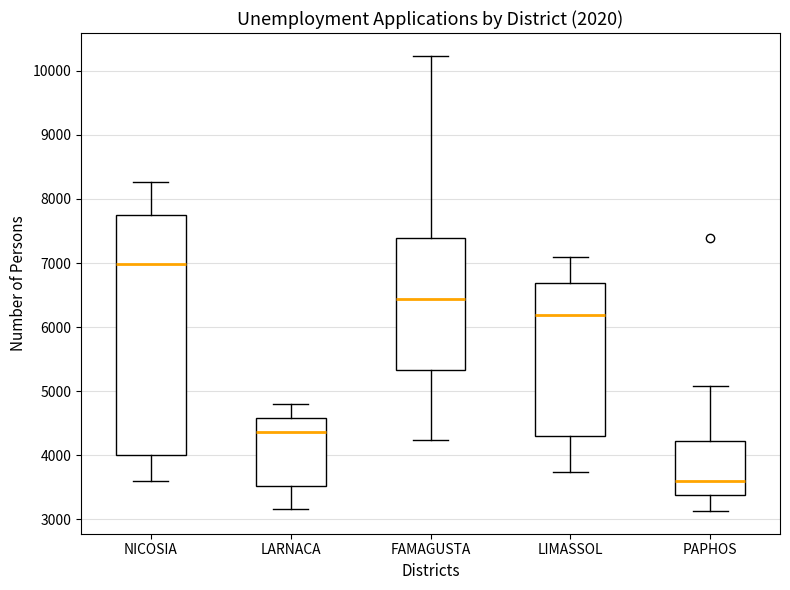

Reading left to right, read every box against the y-axis: the position of its median line, the range the box covers, and the ends of its whiskers. The values are not printed on the chart, so give them approximately, as read against the axis.

NICOSIA: median 7000, box 4000 to 7700, whiskers 3600 to 8300
LARNACA: median 4400, box 3500 to 4600, whiskers 3200 to 4800
FAMAGUSTA: median 6400, box 5300 to 7400, whiskers 4200 to 10200
LIMASSOL: median 6200, box 4300 to 6700, whiskers 3700 to 7100
PAPHOS: median 3600, box 3400 to 4200, whiskers 3100 to 5100